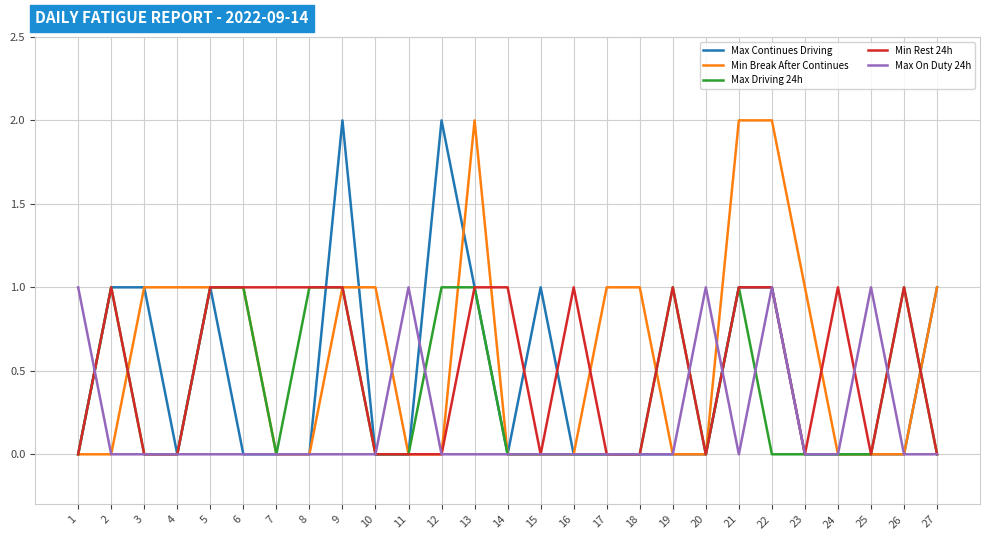

After their last crossing, which series has the higher values: Min Rest 24h or Max Continues Driving?

Max Continues Driving